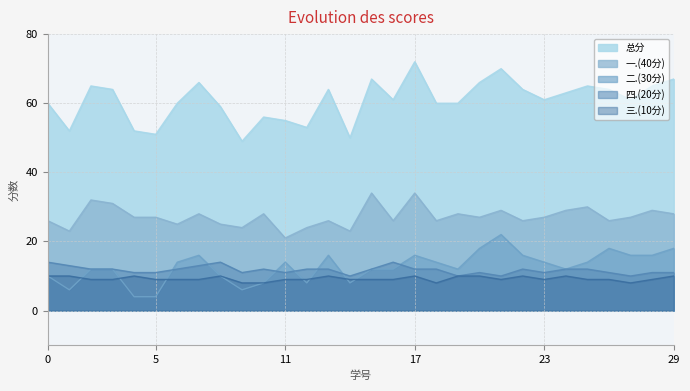

The value of 三.(10分) at 2023061269 is 9. True or false?

True